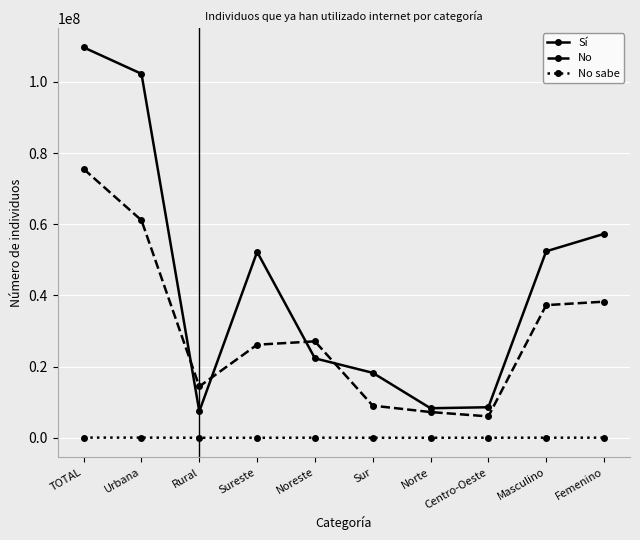

What is the approximate value of Sí at Masculino?

52415874